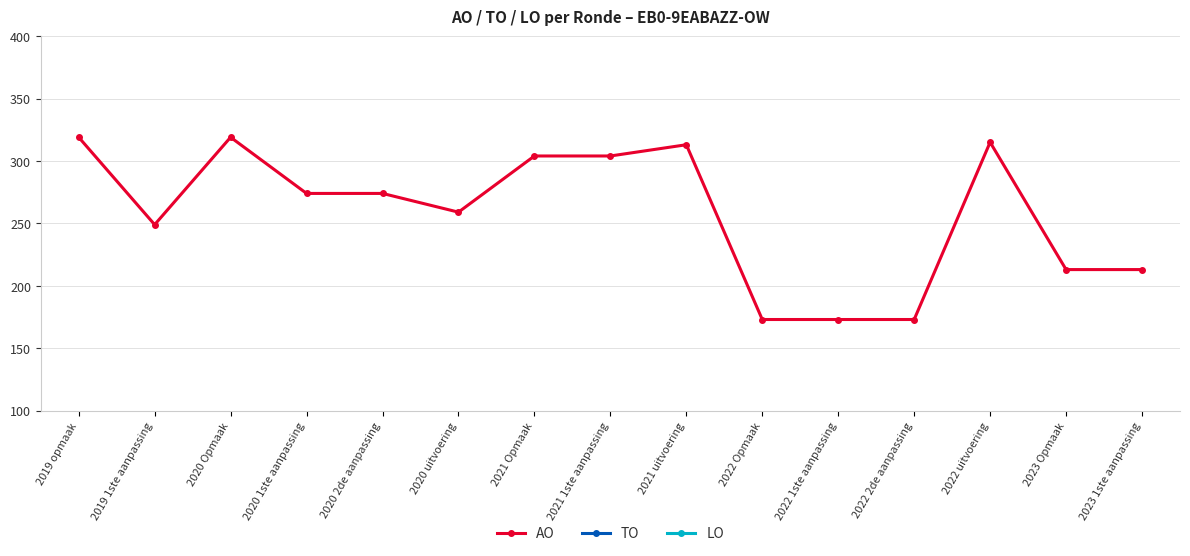

Does the chart have visible grid lines?

Yes